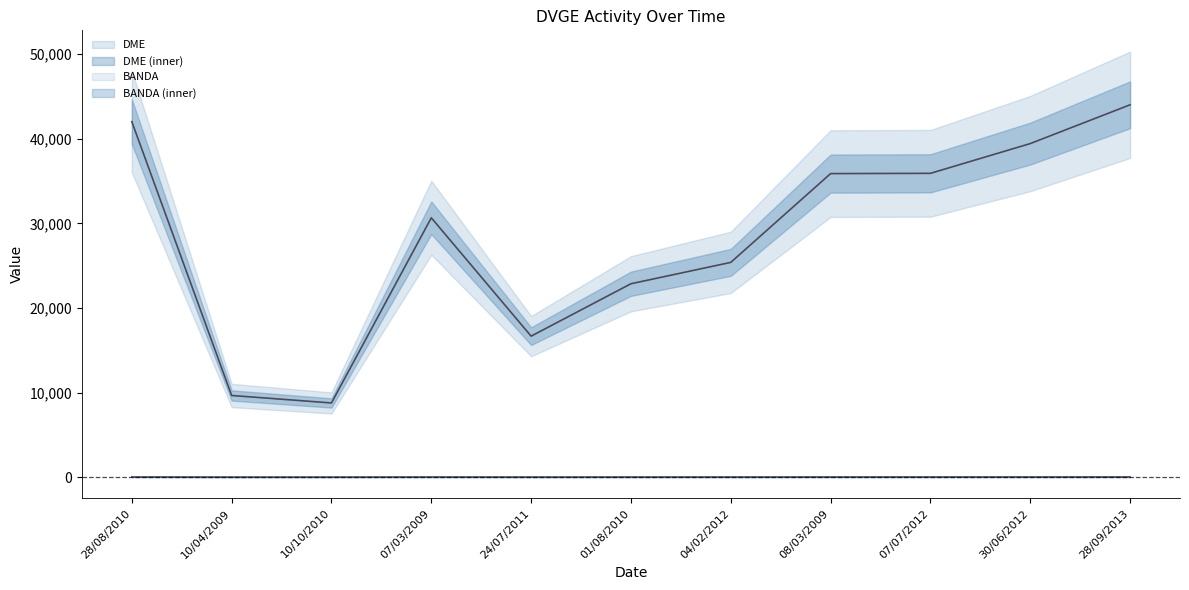

Approximately how many times larger is the value at 10/04/2009 compared to 01/08/2010?

0.4